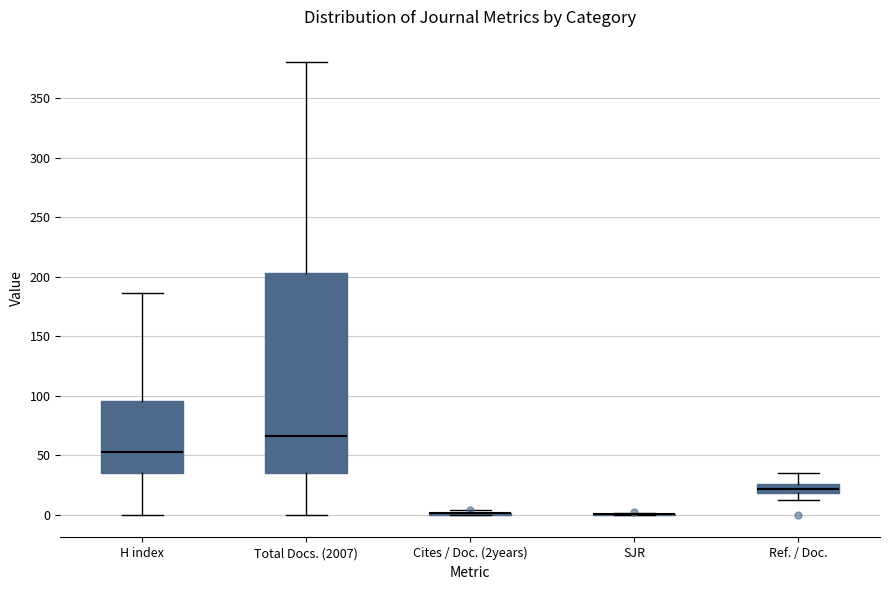

Which box is the tallest, from its lower edge to its upper edge?

Total Docs. (2007)